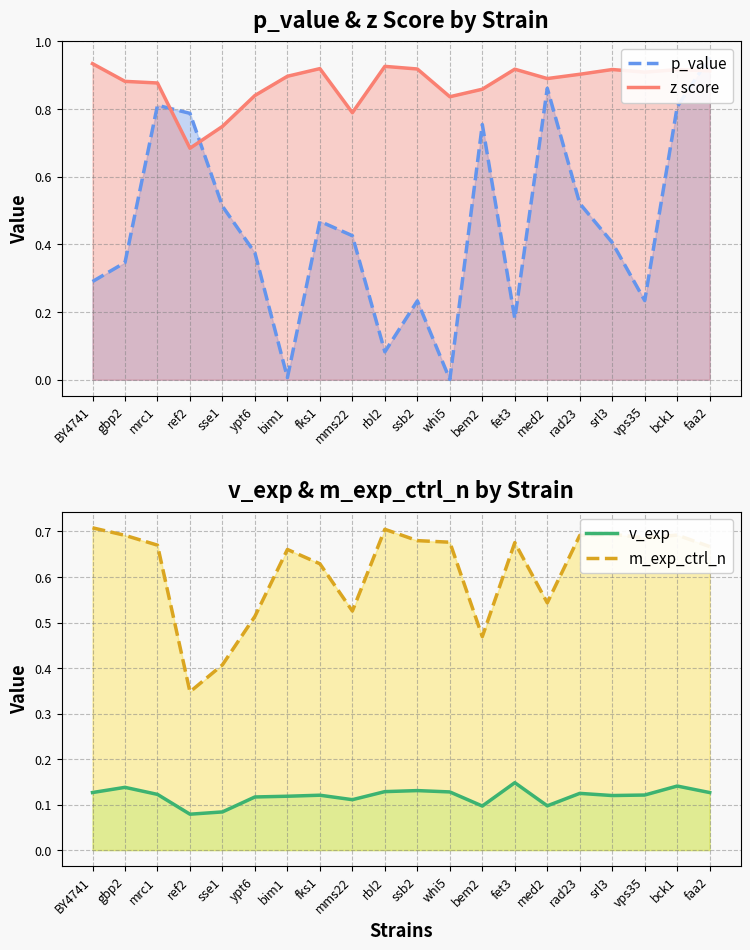

Which series has the largest range (max minus min)?

p_value